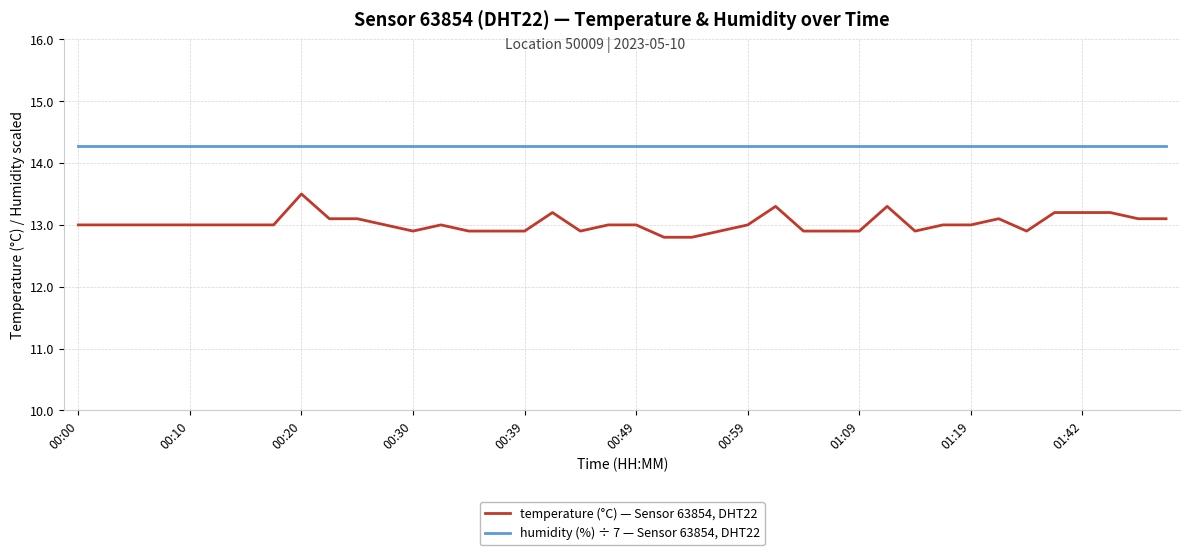

List the series in order of their overall mean, lowest first.

temperature (°C) — Sensor 63854, DHT22, humidity (%) ÷ 7 — Sensor 63854, DHT22